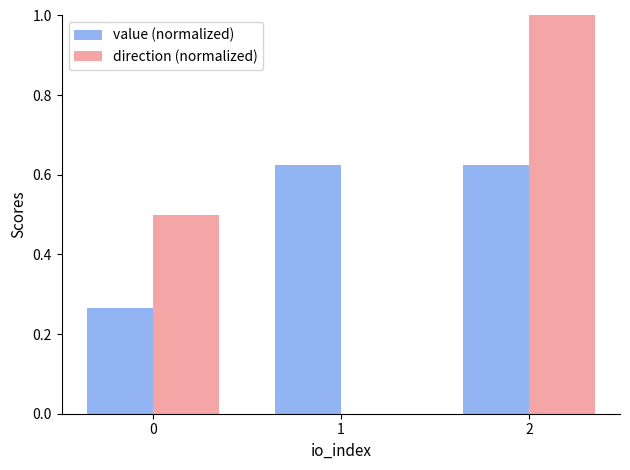

At which label is direction (normalized) closest to 0?

1